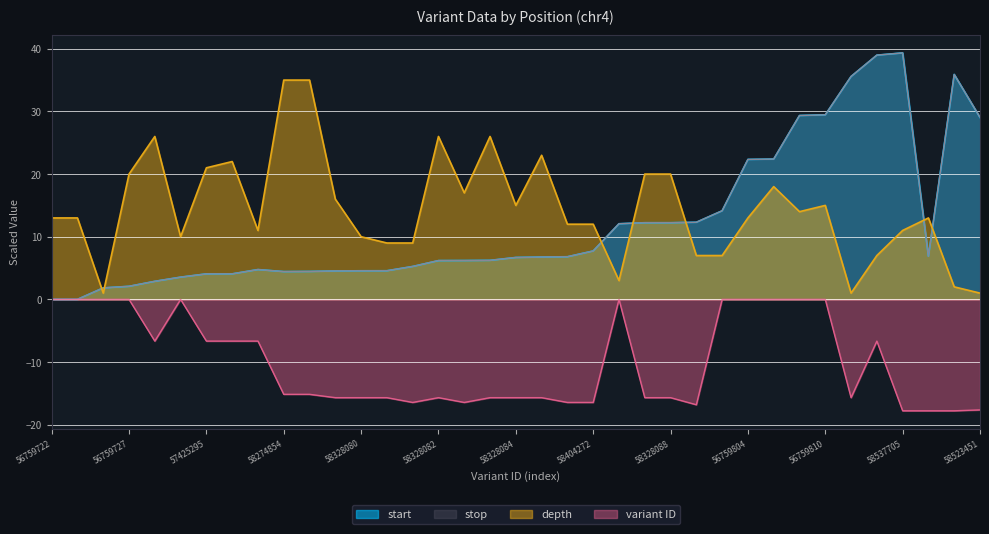

Reading left to right, what are all the values shown in this chart?

depth: 13.0	13.0	1.0	20.0	26.0	10.0	21.0	22.0	11.0	35.0	35.0	16.0	10.0	9.0	9.0	26.0	17.0	26.0	15.0	23.0	12.0	12.0	3.0	20.0	20.0	7.0	7.0	13.0	18.0	14.0	15.0	1.0	7.0	11.0	13.0	2.0	1.0
start_norm: 0.0	0.0	1.8	2.1	2.9	3.5	4.1	4.1	4.8	4.4	4.5	4.5	4.6	4.6	5.3	6.2	6.2	6.2	6.7	6.8	6.8	7.7	12.1	12.2	12.2	12.3	14.1	22.3	22.4	29.3	29.5	35.6	39.0	39.3	6.9	35.9	29.0
stop_norm: 0.0	0.0	1.8	2.1	2.9	3.5	4.1	4.1	4.8	4.4	4.5	4.5	4.6	4.6	5.3	6.2	6.2	6.2	6.7	6.8	6.8	7.7	12.1	12.2	12.2	12.3	14.1	22.3	22.4	29.3	29.5	35.6	39.0	39.3	6.9	35.9	29.1
variant_id: -0.0	-0.0	-0.0	-0.0	-6.7	-0.0	-6.7	-6.7	-6.7	-15.2	-15.2	-15.7	-15.7	-15.7	-16.4	-15.7	-16.4	-15.7	-15.7	-15.7	-16.4	-16.4	-0.0	-15.7	-15.7	-16.8	-0.0	-0.0	-0.0	-0.0	-0.0	-15.7	-6.7	-17.8	-17.8	-17.8	-17.6